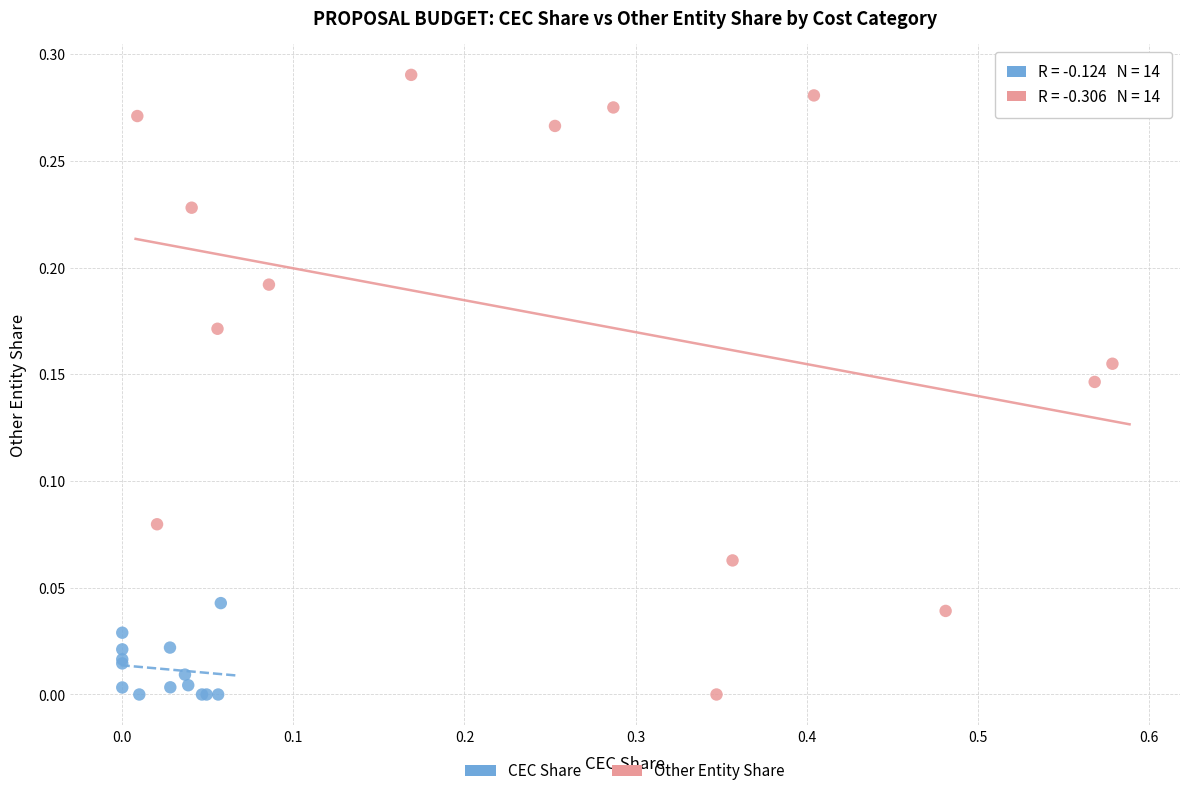

Which series contains the highest Y value?

Other Entity Share